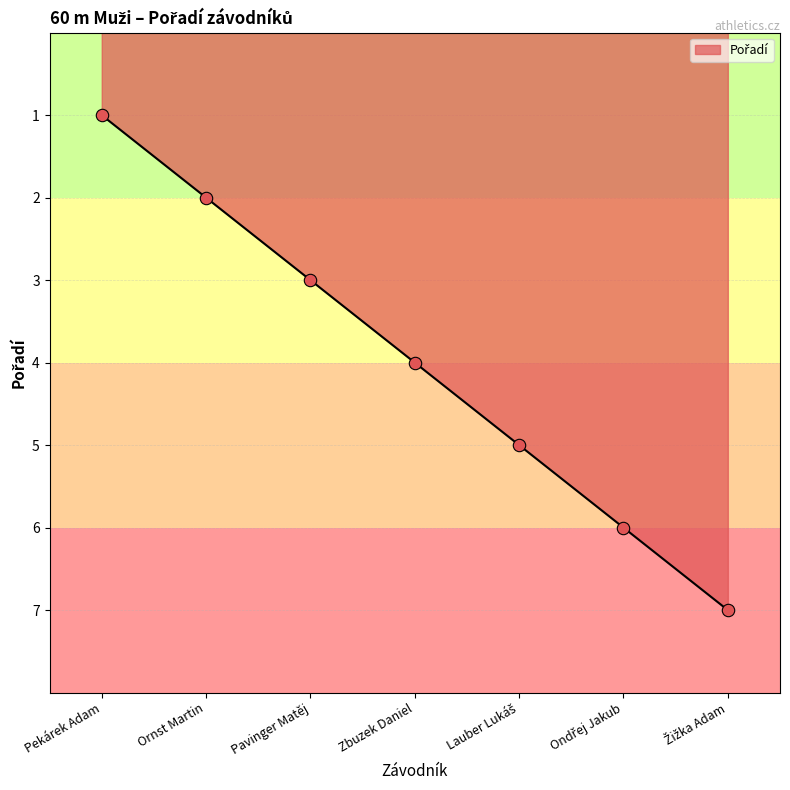

What position from the left is Ornst Martin?

2